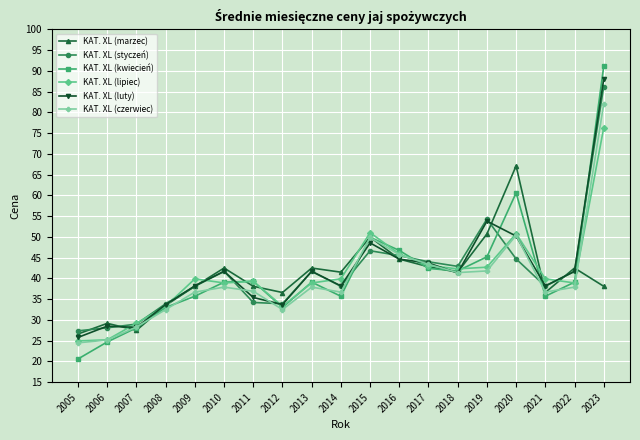

Where is the first local minimum for KAT. XL (kwiecień)?

2012